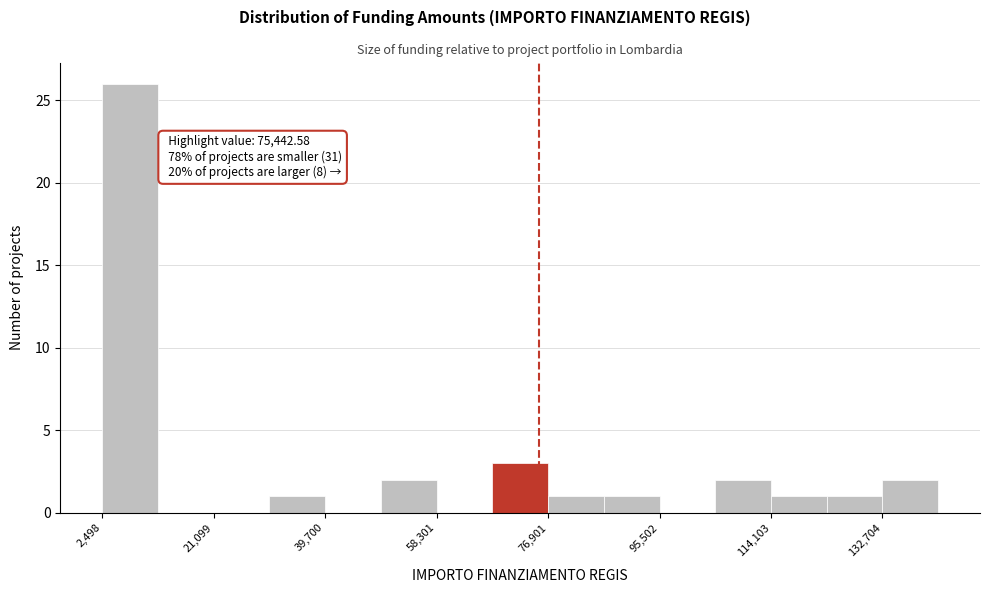

Over which range of the x-axis is the bar tallest?

2000 to 12000